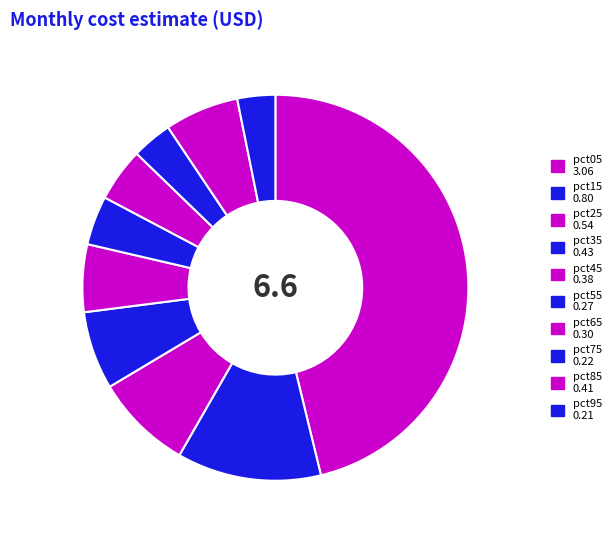

Count the number of slices in the pie.

10